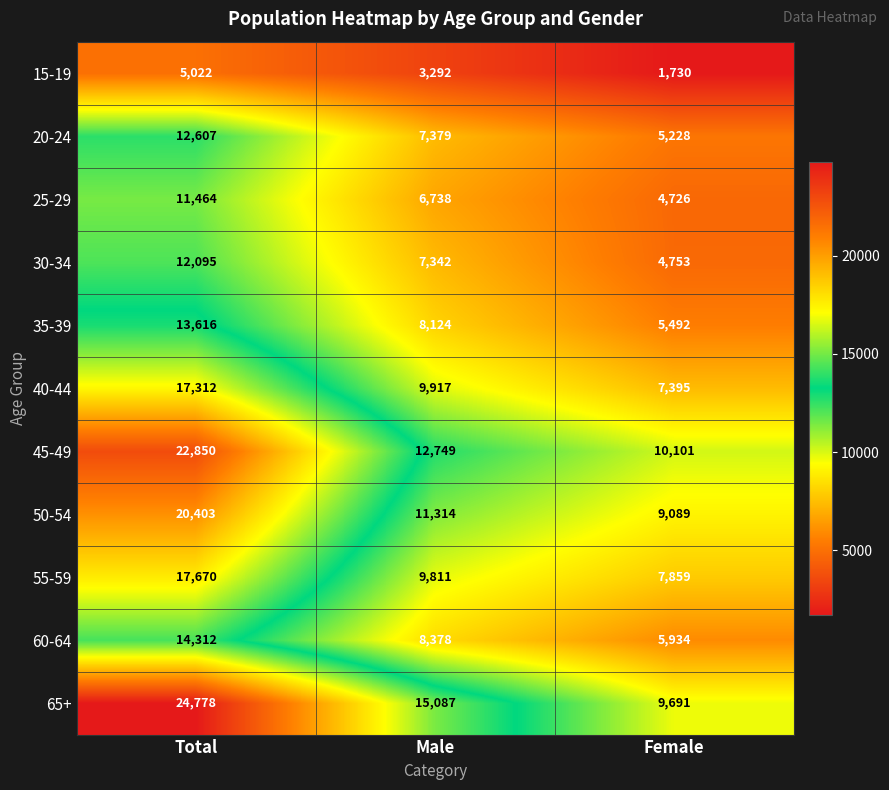

Which series changed the most between Total and Female?

65+